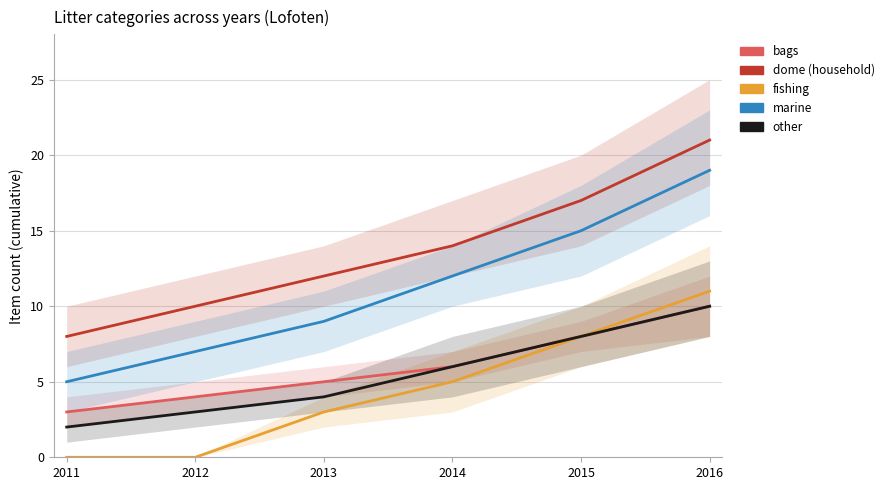

What is the difference between the highest and lowest values at 2012?

10